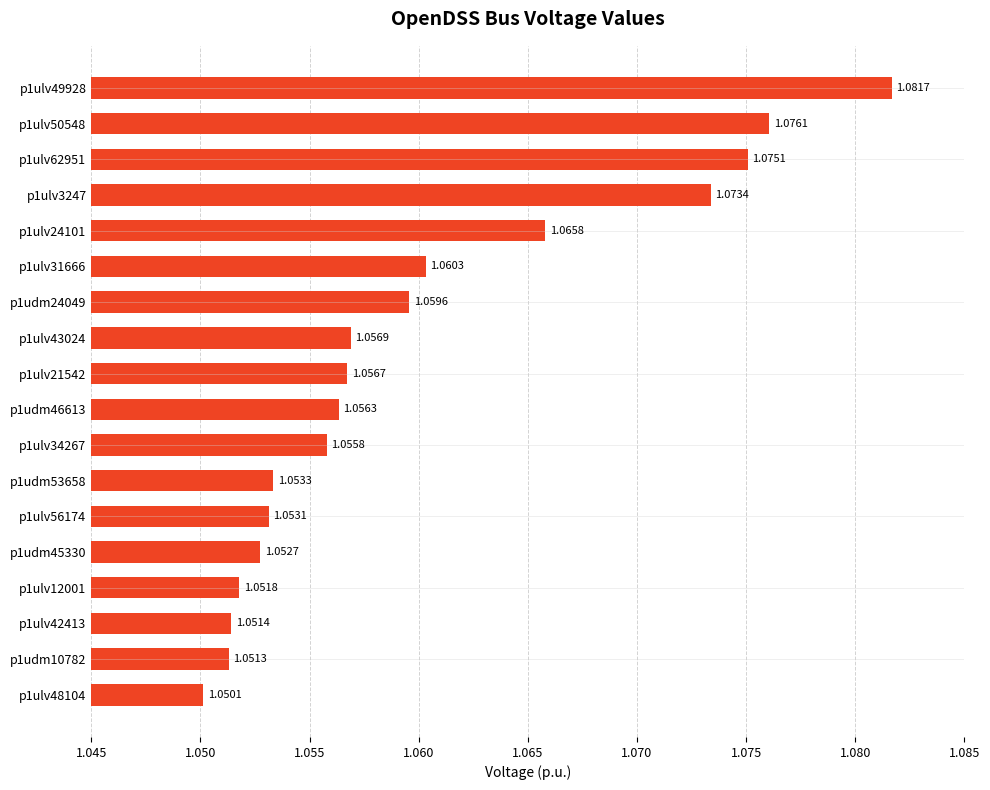

Rank the categories by value from lowest to highest.

p1ulv48104, p1udm10782, p1ulv42413, p1ulv12001, p1udm45330, p1ulv56174, p1udm53658, p1ulv34267, p1udm46613, p1ulv21542, p1ulv43024, p1udm24049, p1ulv31666, p1ulv24101, p1ulv3247, p1ulv62951, p1ulv50548, p1ulv49928